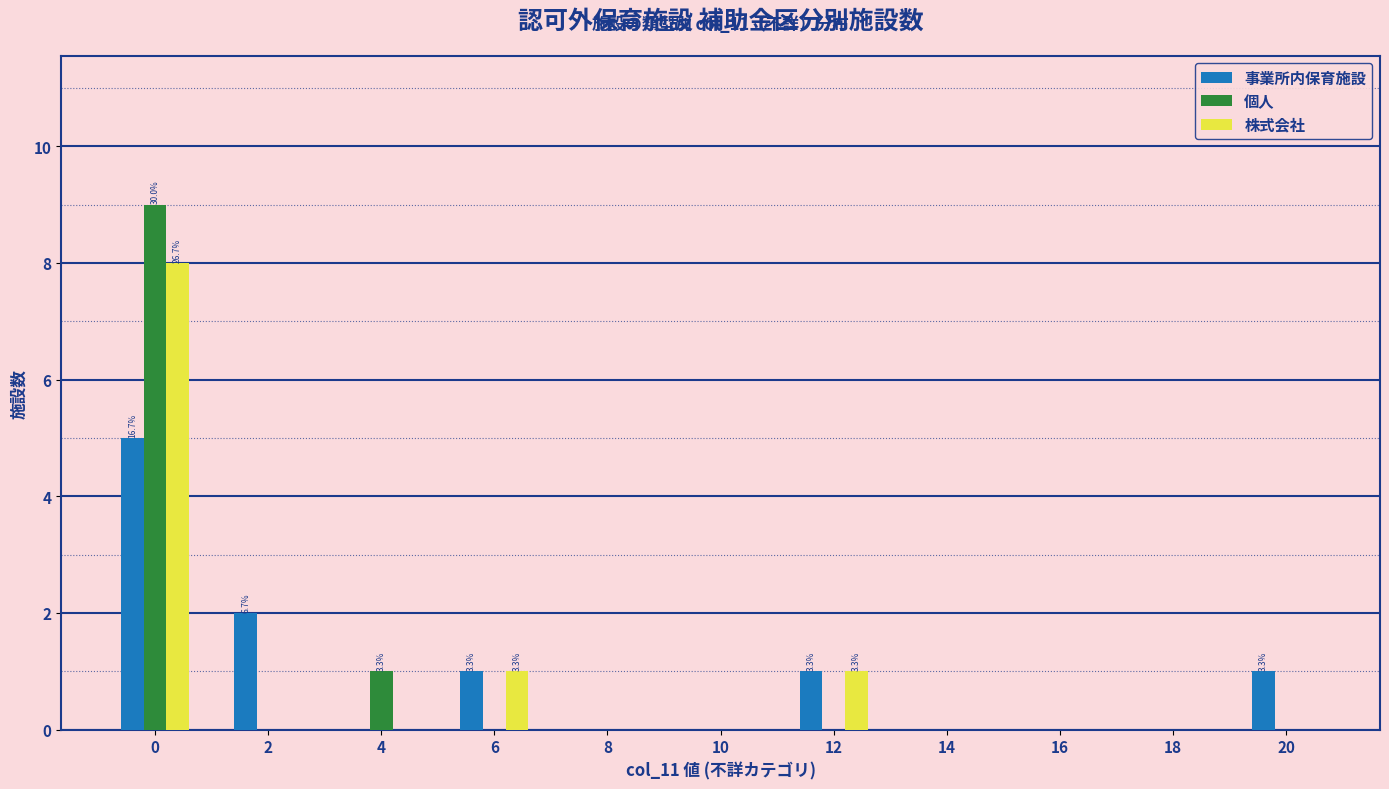

What is the maximum value for 株式会社?

8